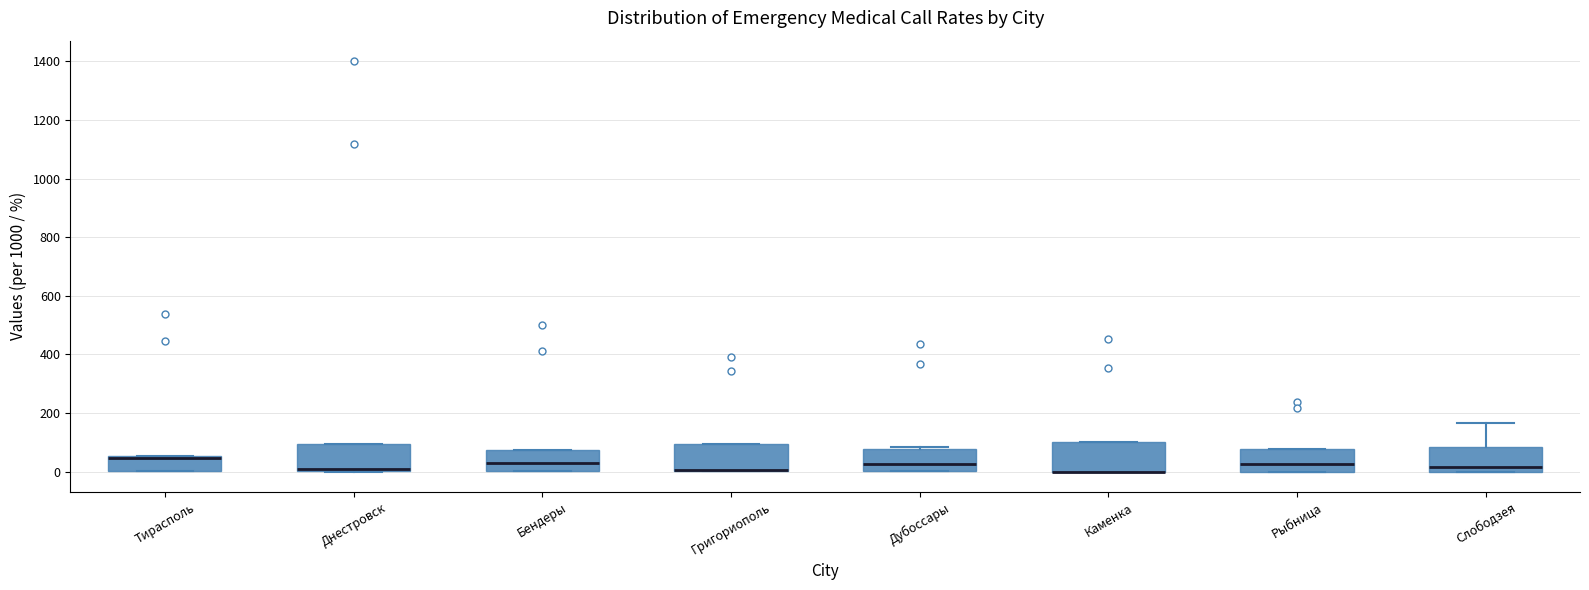

Reading left to right, read every box against the y-axis: the position of its median line, the range the box covers, and the ends of its whiskers. The values are not printed on the chart, so give them approximately, as read against the axis.

Тирасполь: median 40 (drawn on the box's upper edge), box 0 to 60, whiskers 0 to 60
Днестровск: median 0 (just above the box's lower edge), box 0 to 100, whiskers 0 to 100
Бендеры: median 20, box 0 to 80, whiskers 0 to 80
Григориополь: median 0 (drawn on the box's lower edge), box 0 to 100, whiskers 0 to 100
Дубоссары: median 20, box 0 to 80, whiskers 0 to 80
Каменка: median 0 (drawn on the box's lower edge), box 0 to 100, whiskers 0 to 100
Рыбница: median 20, box 0 to 80, whiskers 0 to 80
Слободзея: median 20, box 0 to 80, whiskers 0 to 160